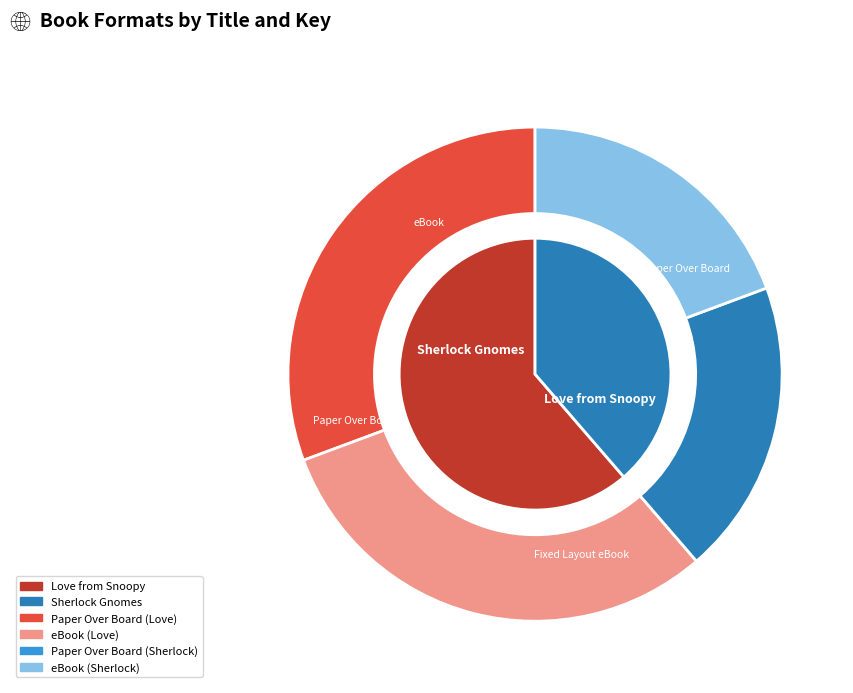

Between Love from Snoopy and Sherlock Gnomes, which series saw the biggest shift?

Paper Over Board